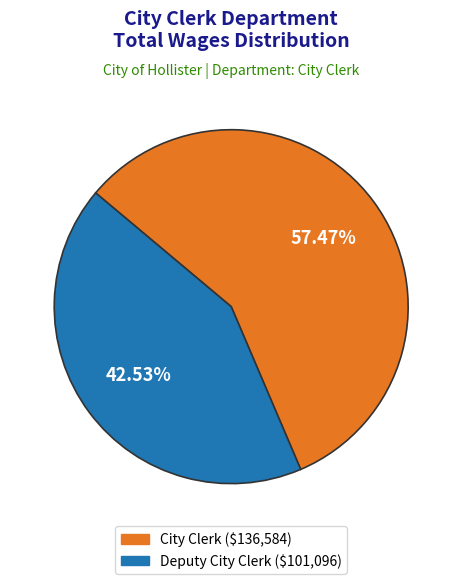

Which slice represents more than half of the pie?

City Clerk